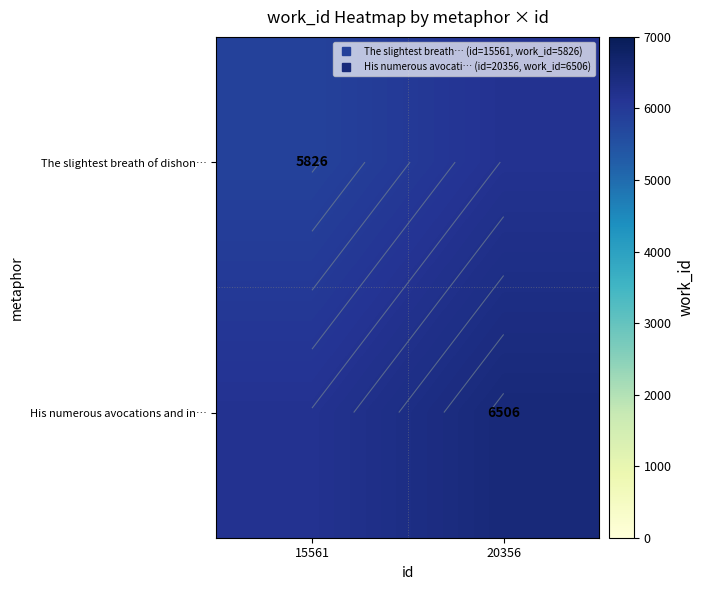

Which has a higher value, 20356 or 15561?

20356